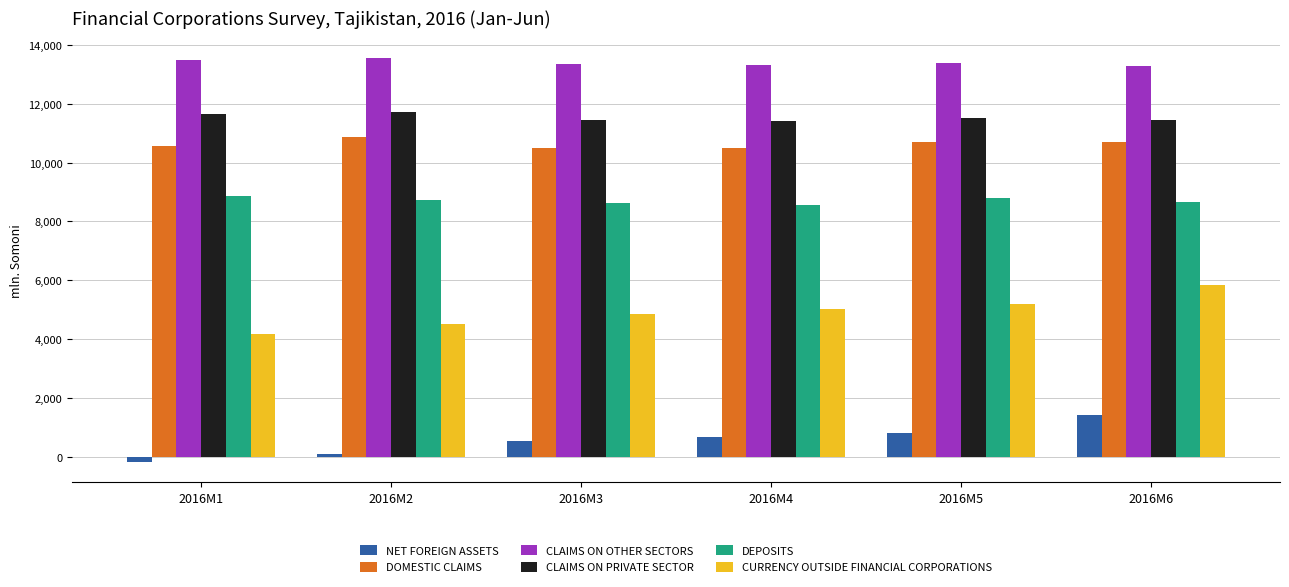

The value of CLAIMS ON PRIVATE SECTOR at 2016M6 is 11465.1. True or false?

True